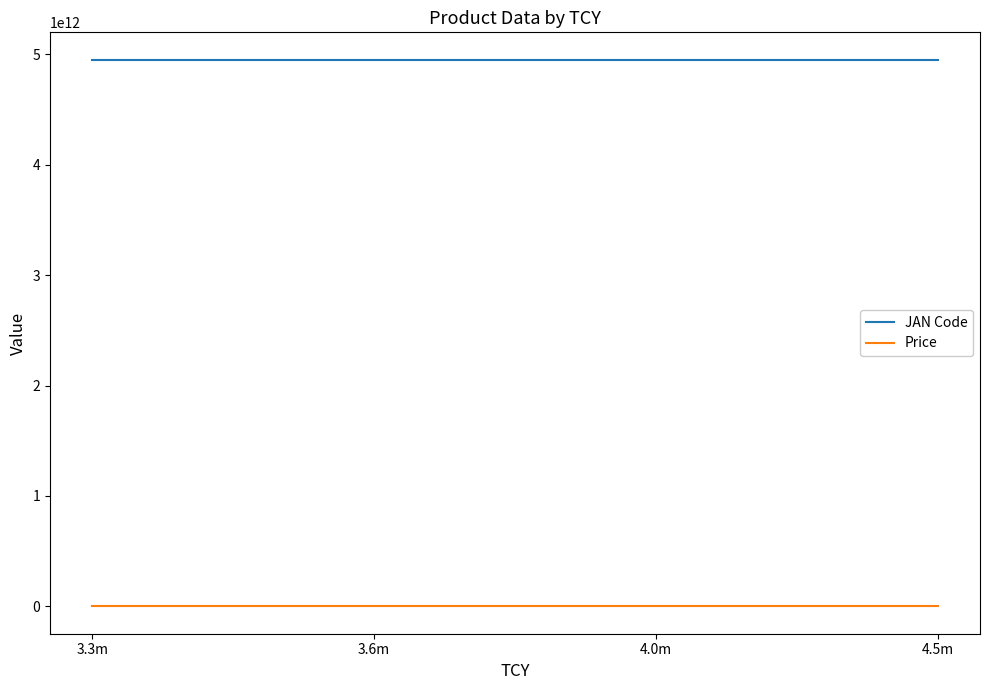

The value of JAN Code at 3.6m is 4952260044835. True or false?

True